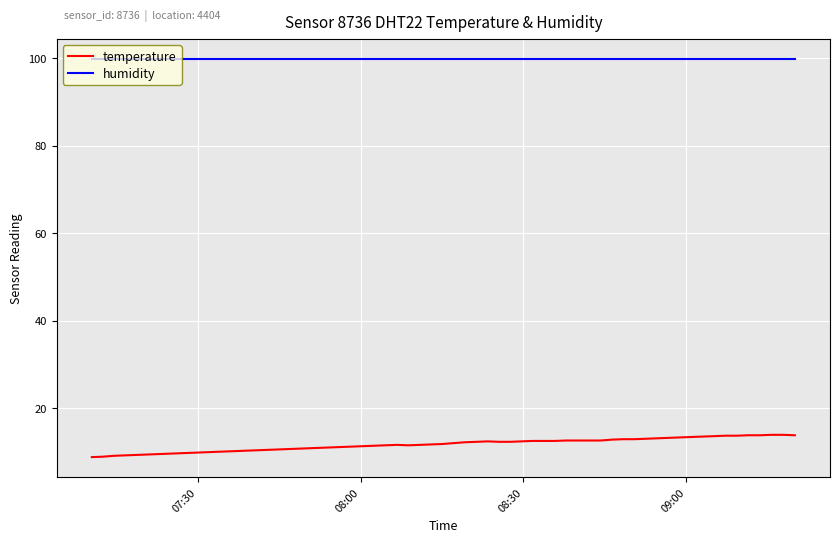

List the series in order of their overall mean, lowest first.

temperature, humidity